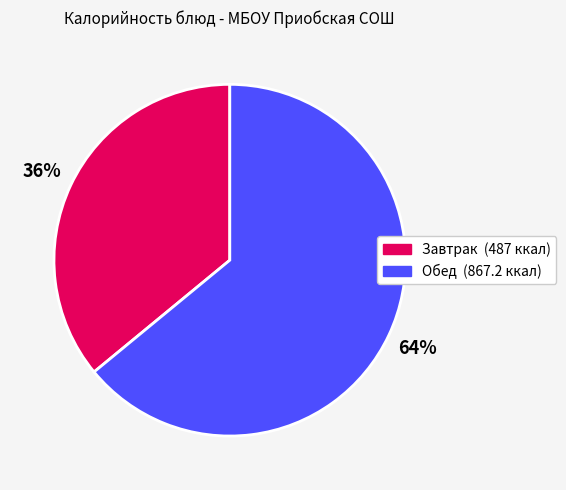

Is there any slice that represents more than half of the pie?

Yes